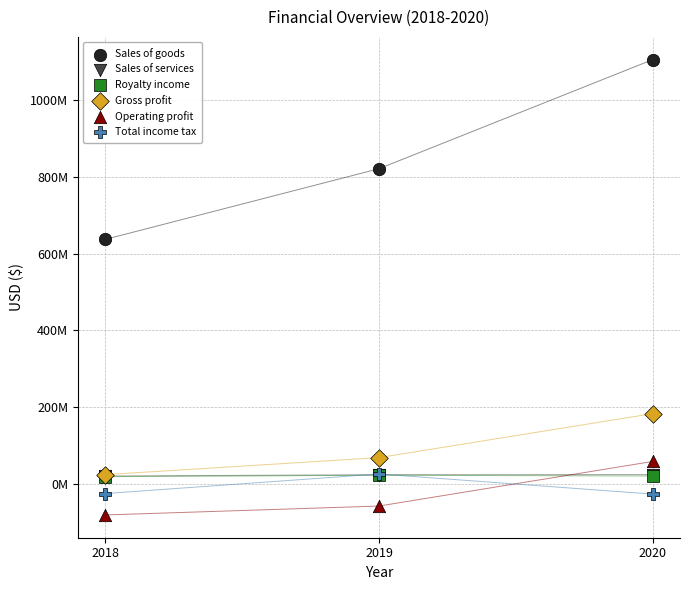

Which series reaches the minimum Y coordinate?

Operating profit